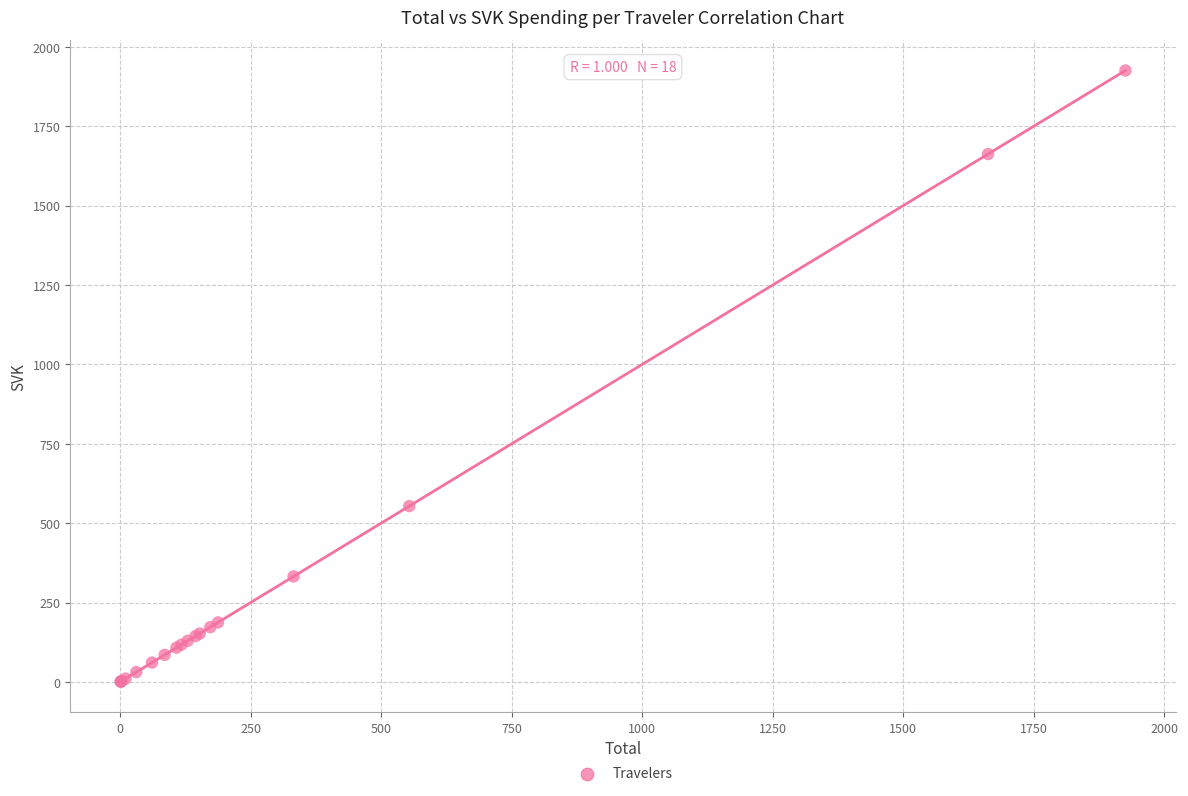

What Y value in the scatter plot is closest to 963?

554.1